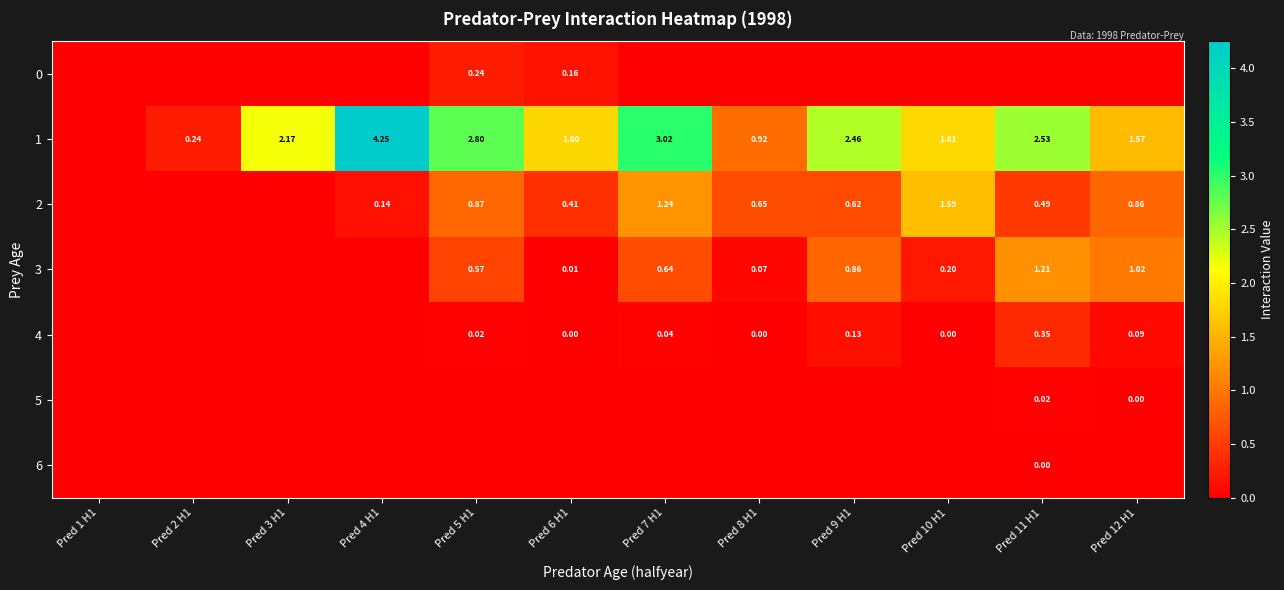

At which category is the sum across all series the highest?

Pred 7 H1